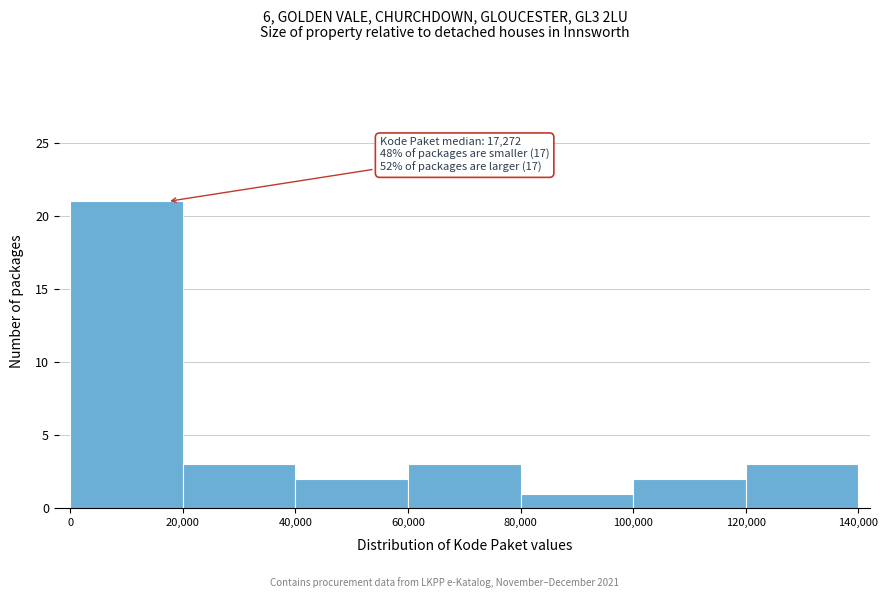

Over which range of the x-axis is the bar tallest?

0 to 20,000